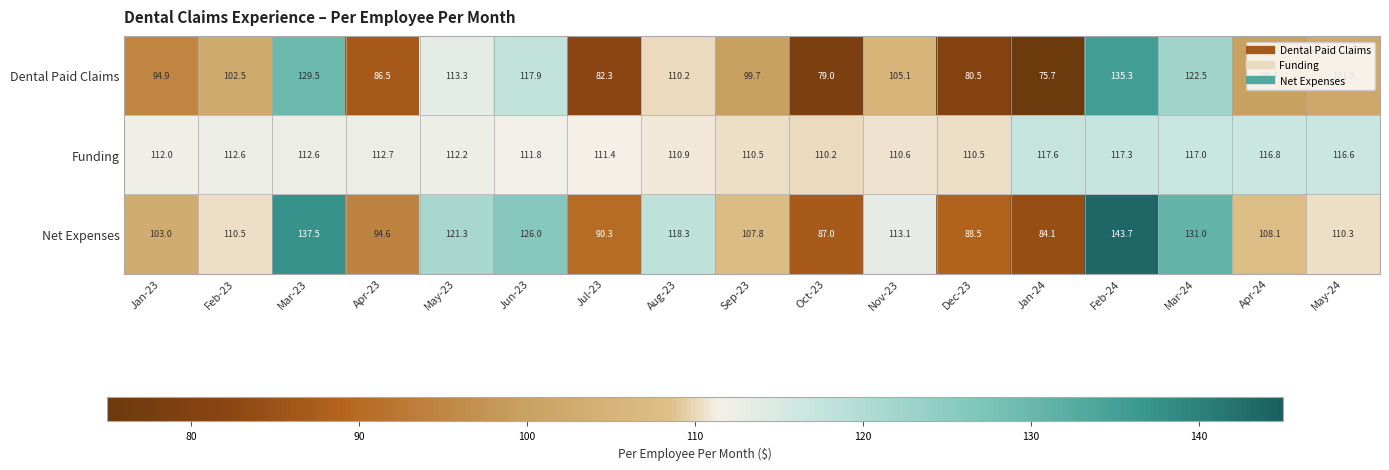

How many values in the Net Expenses series exceed 110?

9